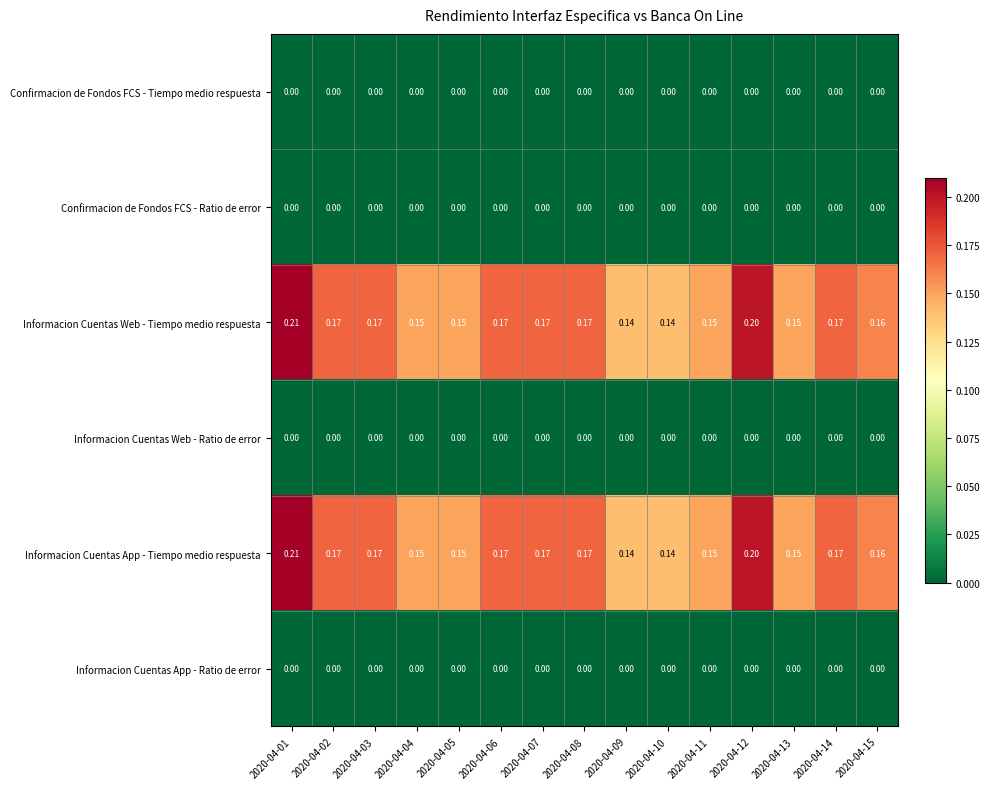

Is the value of Informacion Cuentas Web - Tiempo medio respuesta at 2020-04-08 greater than the value of Informacion Cuentas Web - Ratio de error at 2020-04-05?

Yes